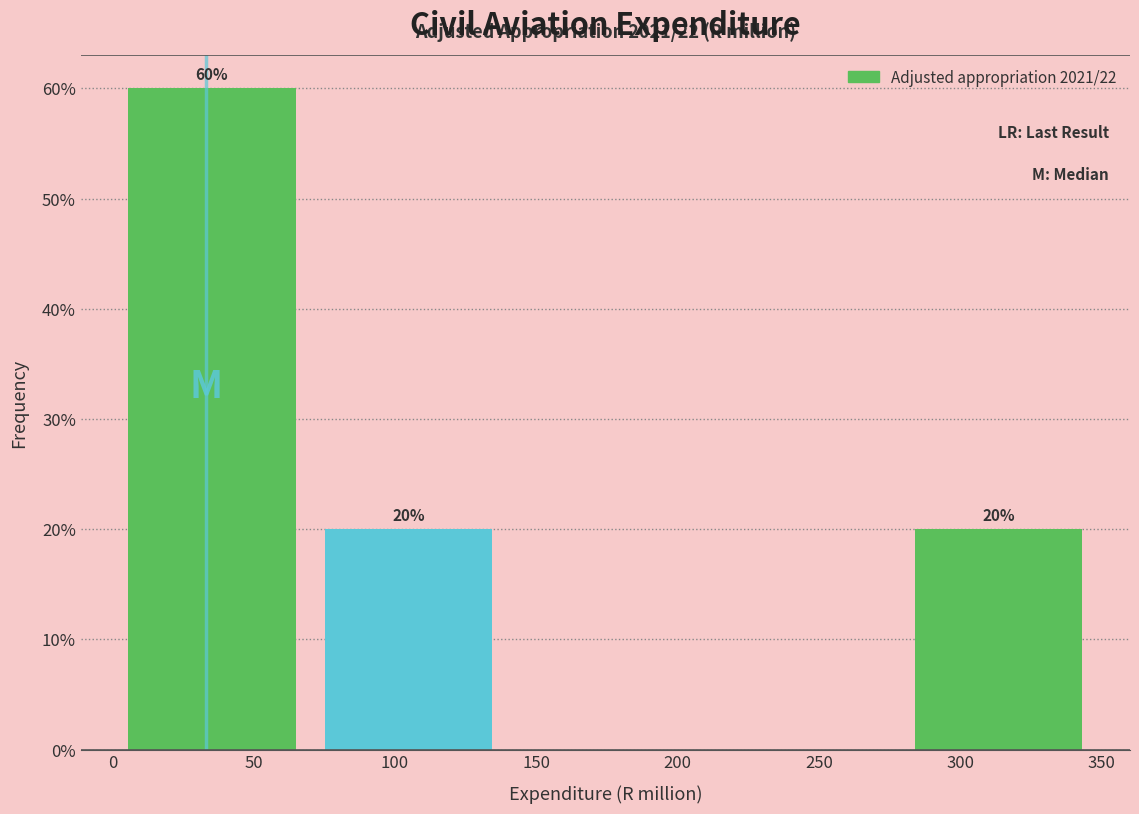

Over which range of the x-axis is the bar tallest?

5 to 75